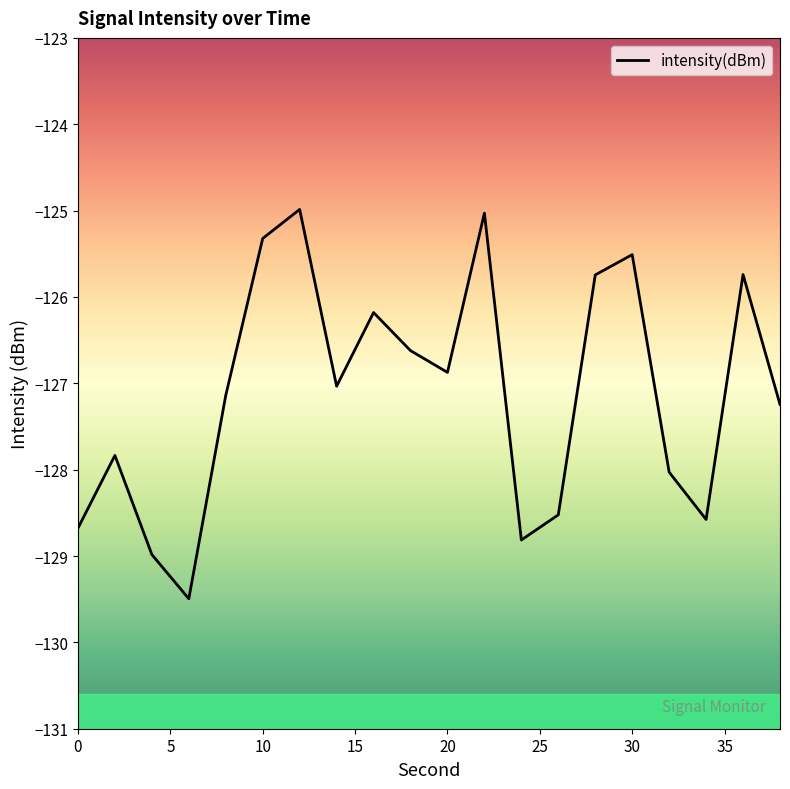

What is the greatest value displayed?

-125.0